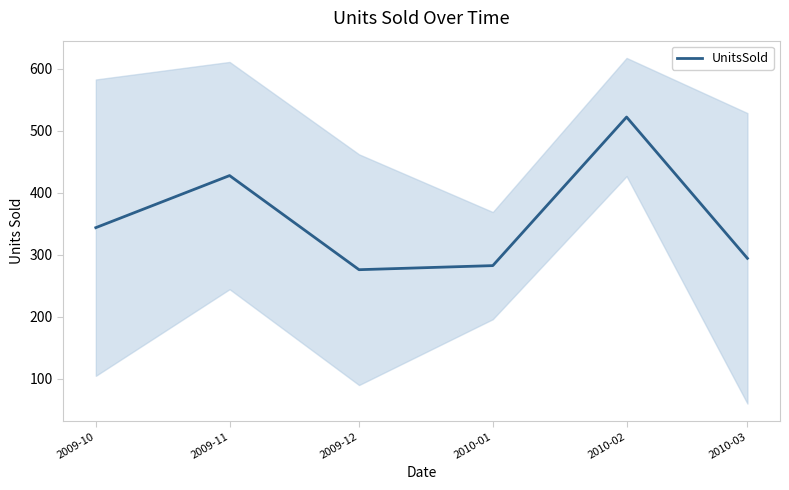

The chart shows a value of 88.8 at 2009-12. True or false?

False